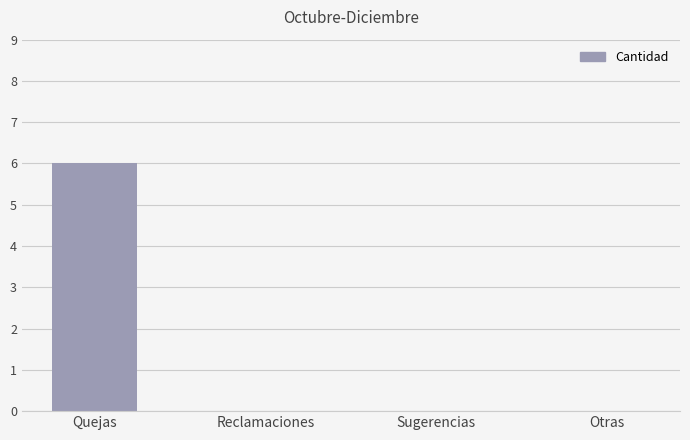

What value does the data have at Quejas?

6